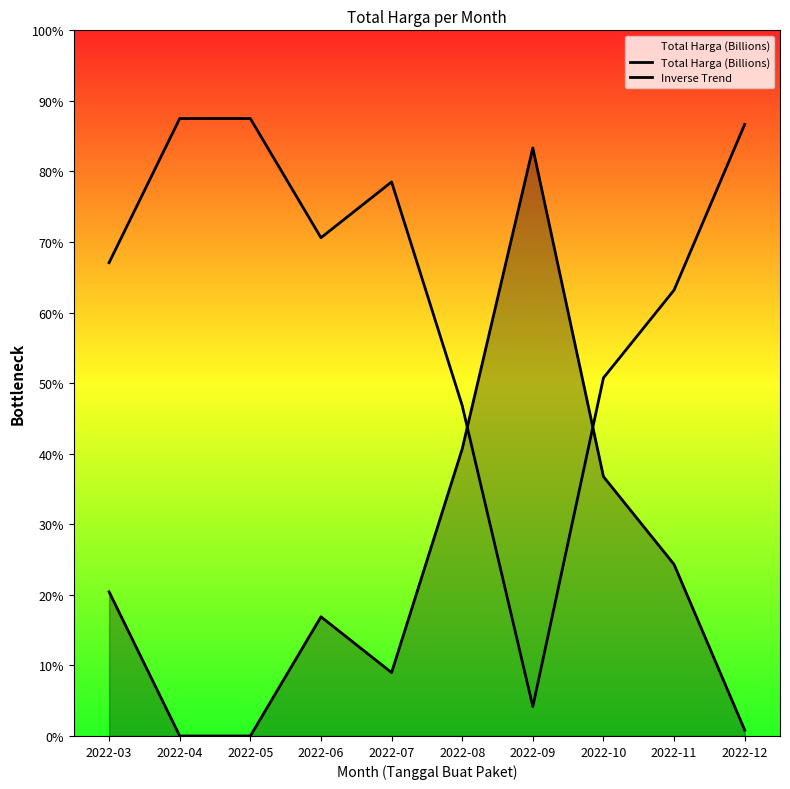

True or false: Total Harga (Billions) has more than 2 interior local peaks.

False